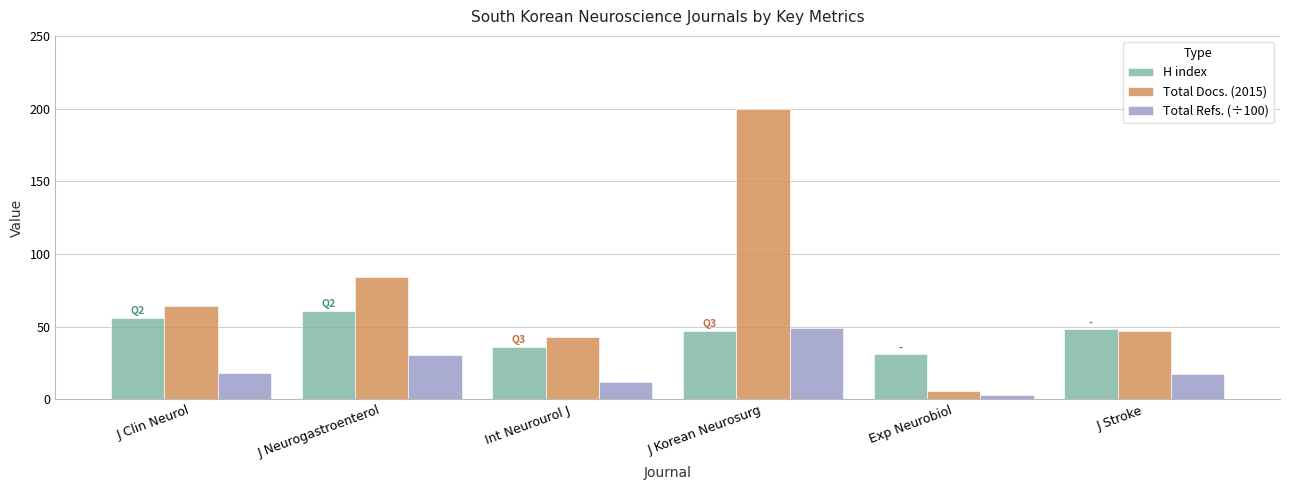

At which category is the sum across all series the highest?

J Korean Neurosurg